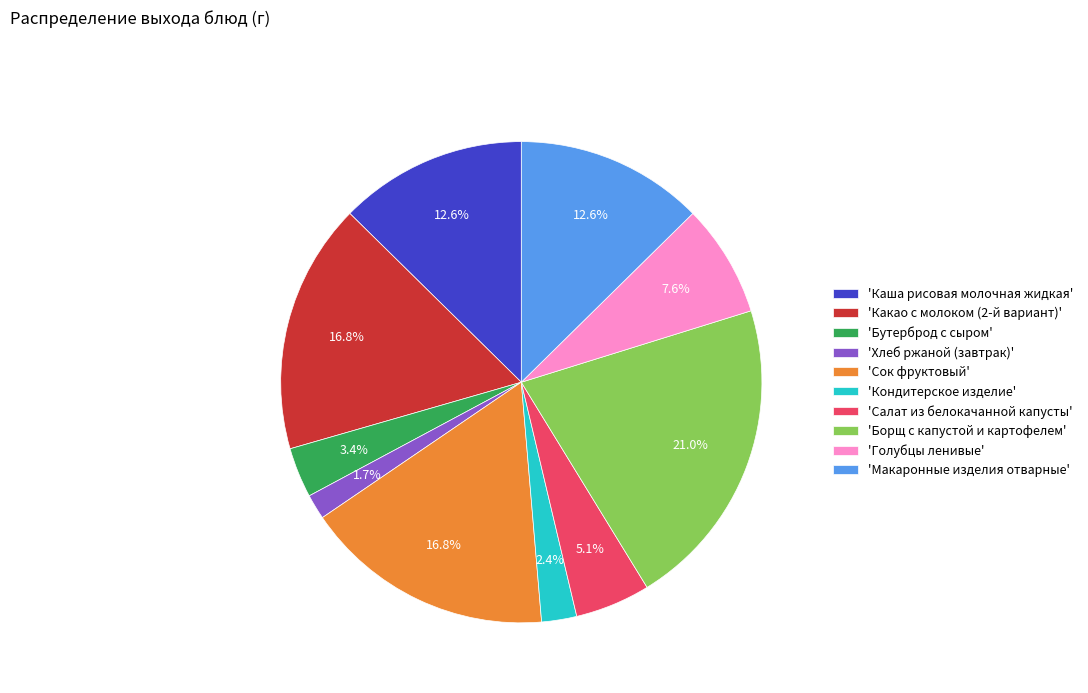

To the nearest percent, what is the difference between the largest and smallest slice percentages?

19%